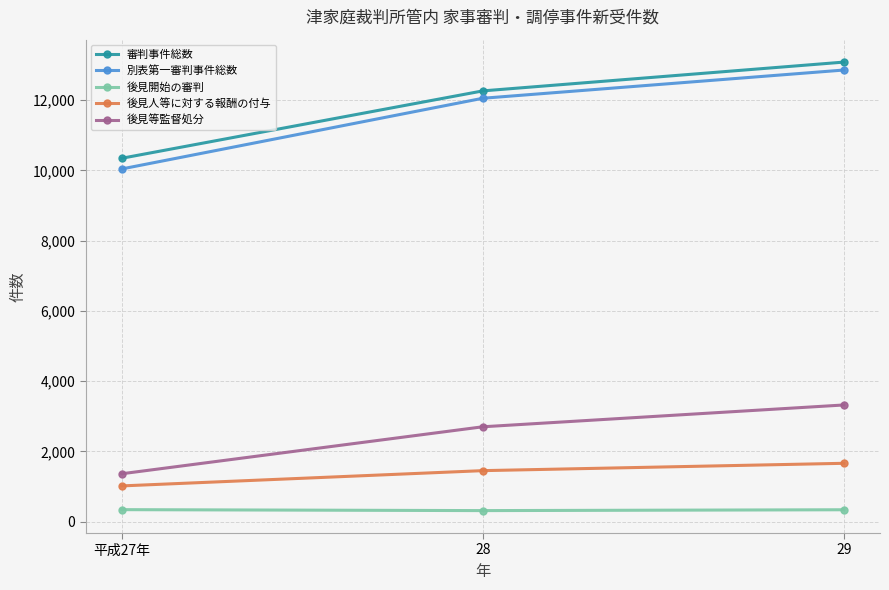

Which category has the lowest value in the 審判事件総数 series?

平成27年